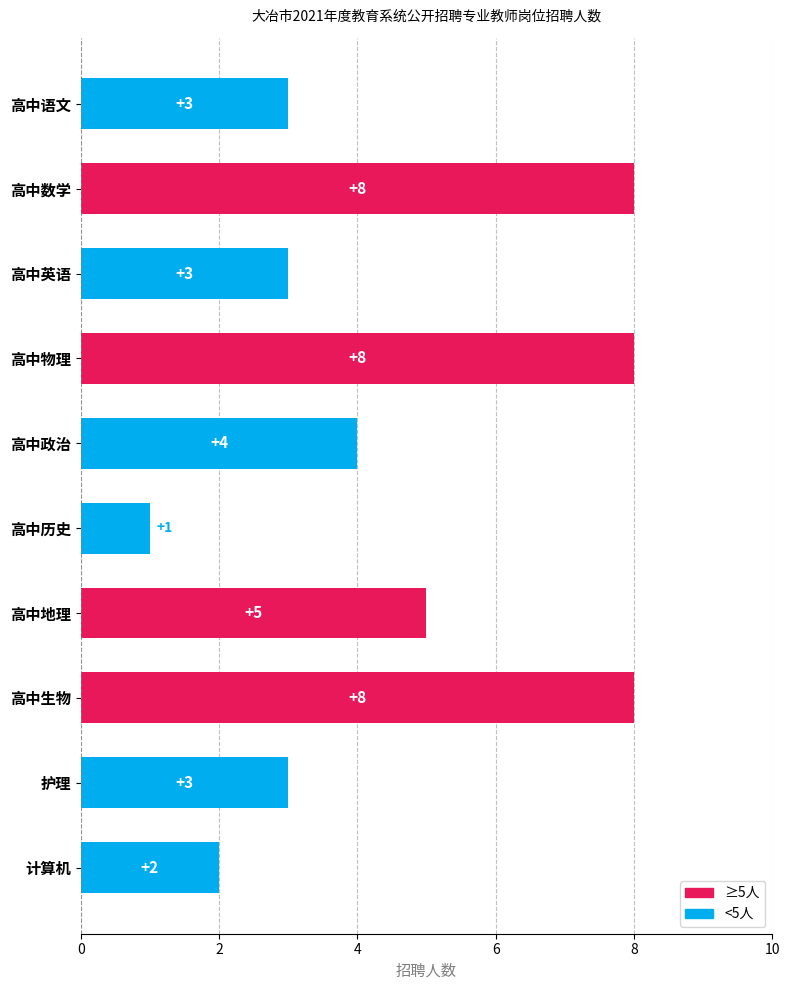

What is the sum of the values at 护理 and 高中政治?

7